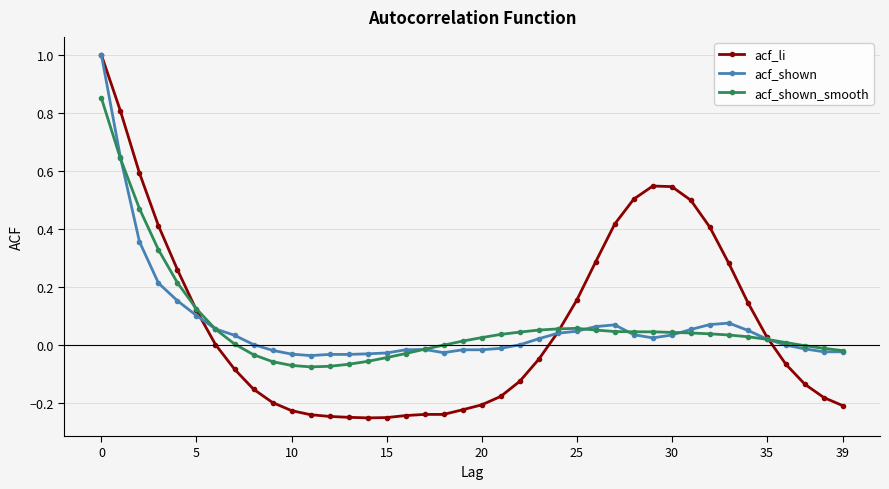

True or false: acf_li and acf_shown intersect in this chart.

True